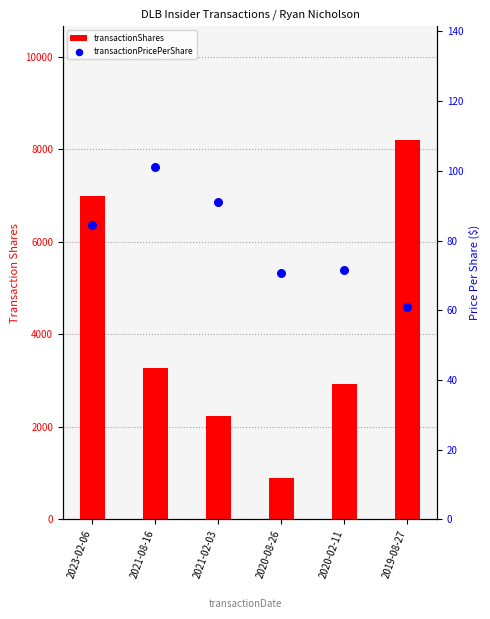

Which series reaches the minimum Y coordinate?

transactionPricePerShare